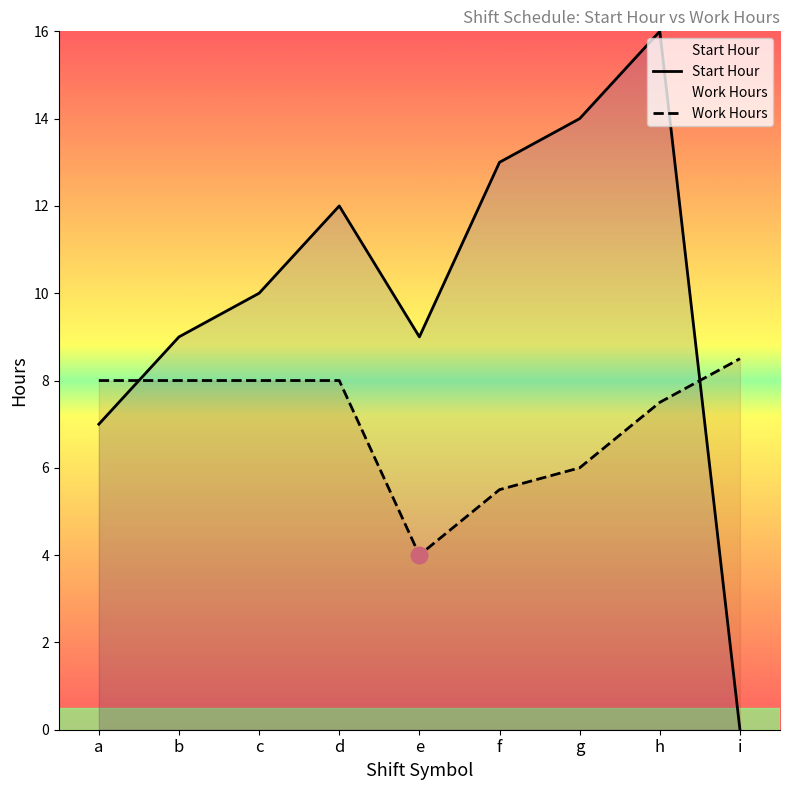

Rank the series by their average value, from highest to lowest.

Start Hour, Work Hours